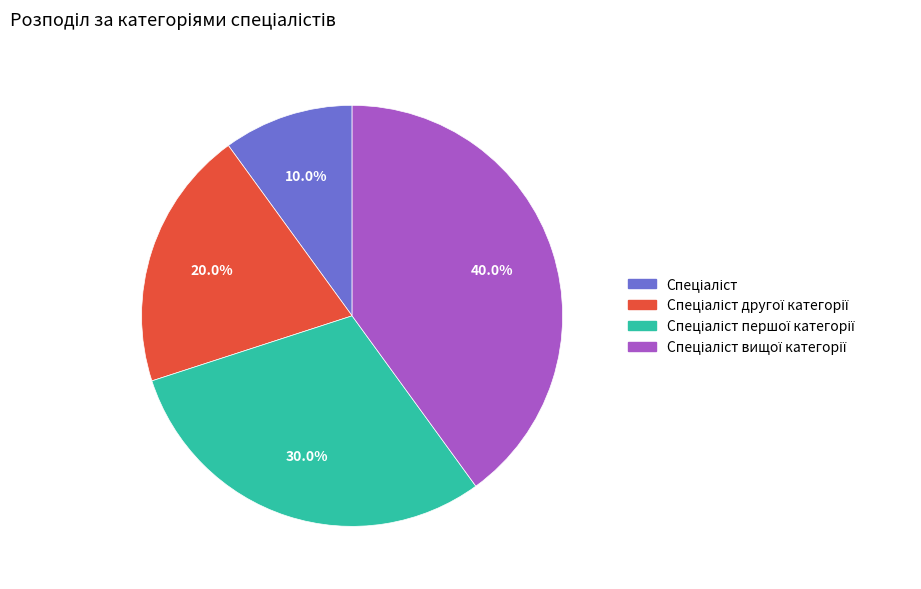

To the nearest percent, what is the average slice percentage?

25%